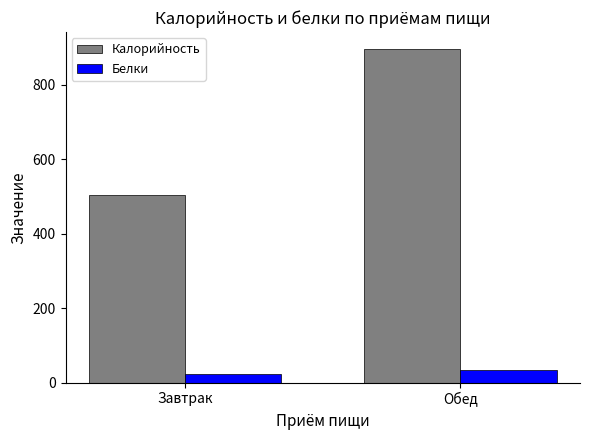

List the series in order of their overall mean, lowest first.

Белки, Калорийность